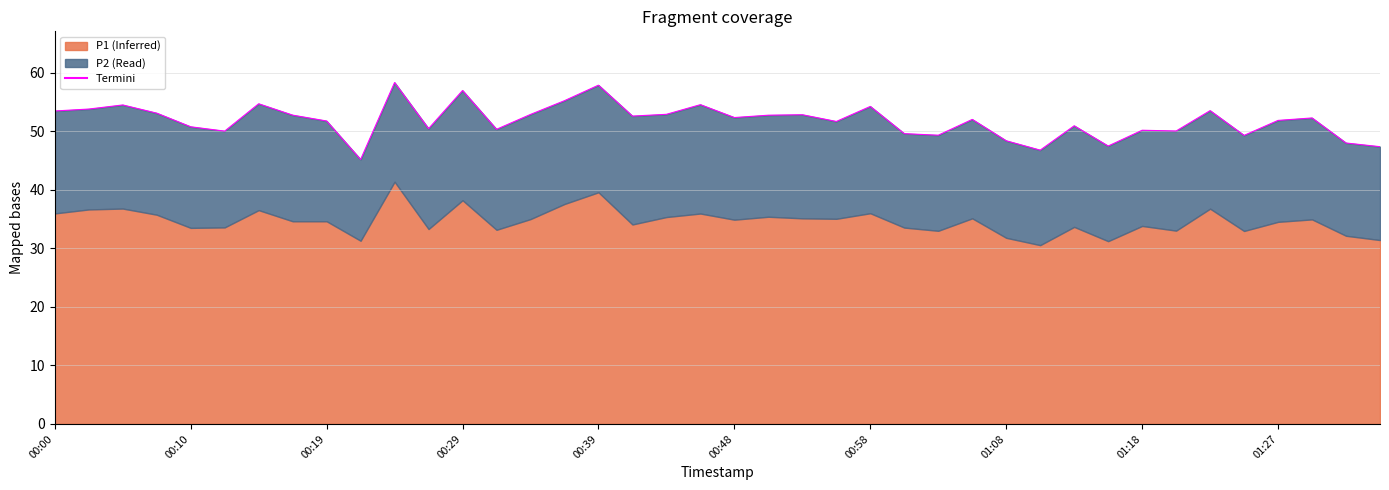

How many data points are above 52?

21